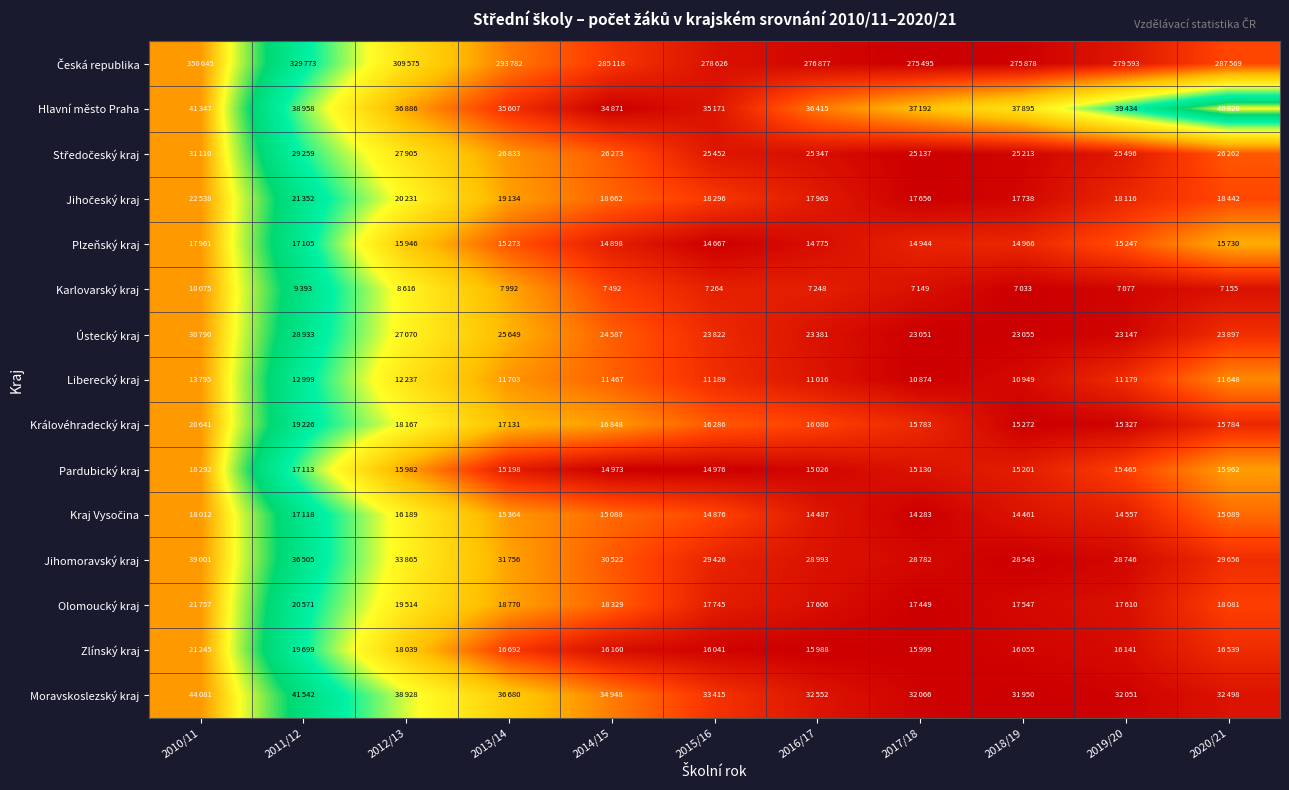

At which category is the sum across all series the highest?

2010/11